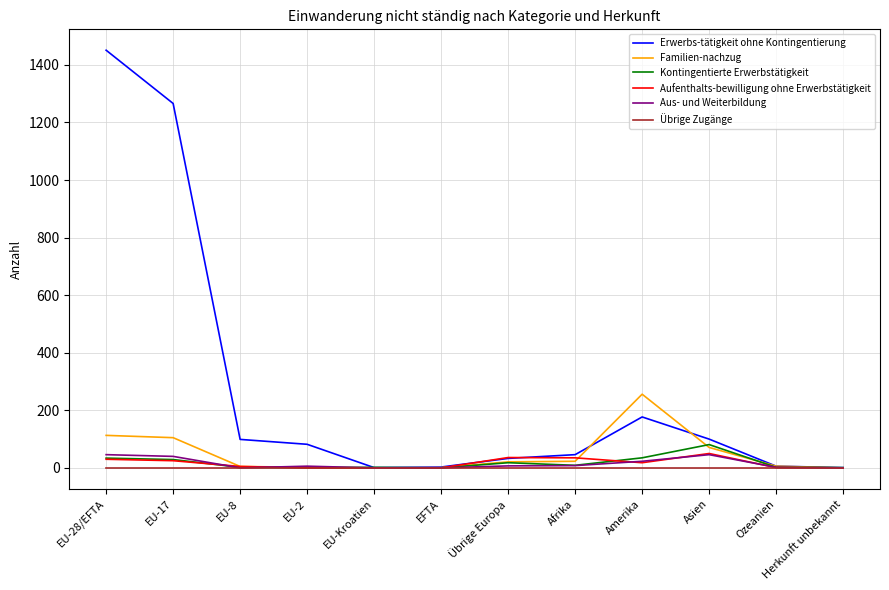

Which series has the largest total across all categories?

Erwerbs-tätigkeit ohne Kontingentierung